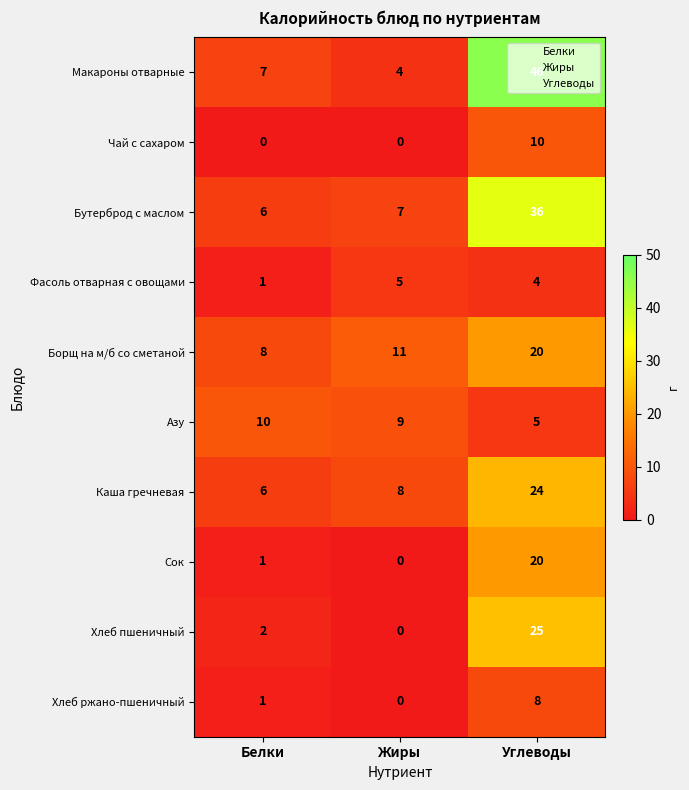

Is it true that Чай с сахаром equals 0 at Жиры?

True